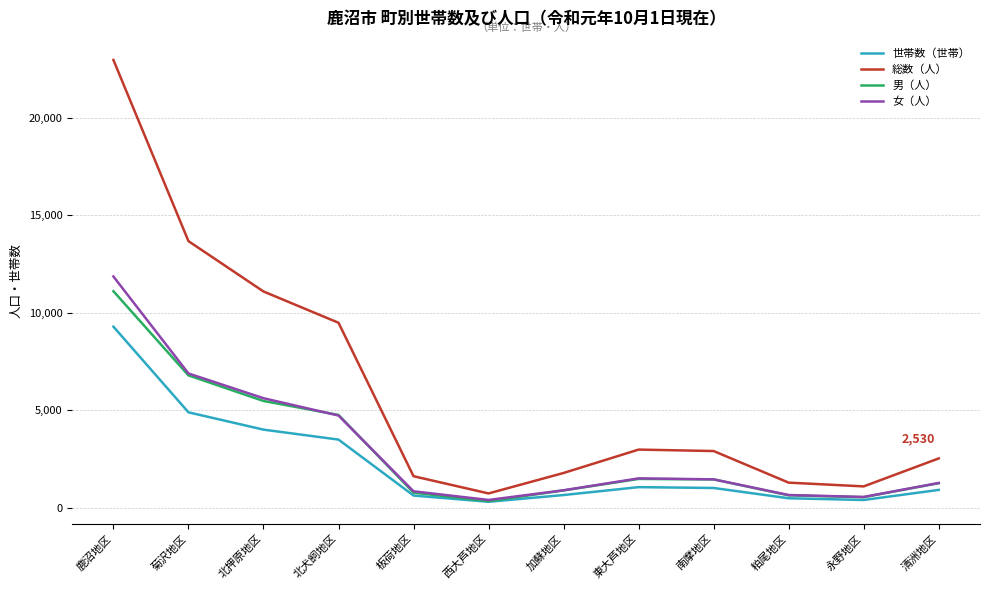

Is the value of 総数（人） at 清洲地区 greater than the value of 女（人） at 南摩地区?

Yes